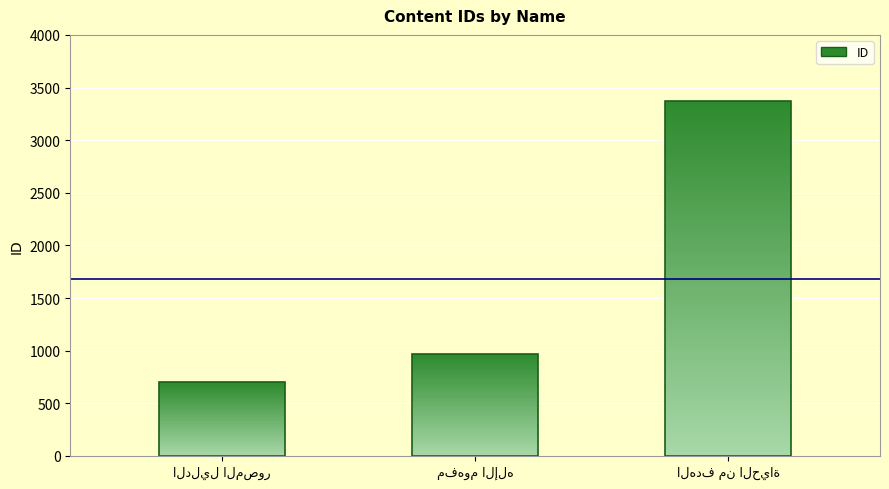

How many bars are there in total?

3